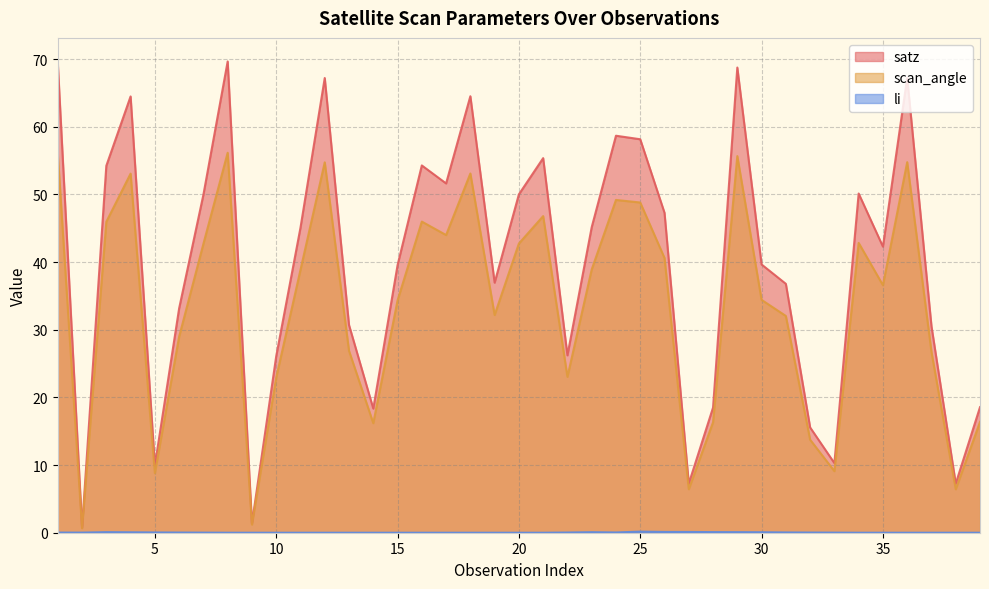

What is the difference between the second highest and second lowest values in the satz series?

68.1